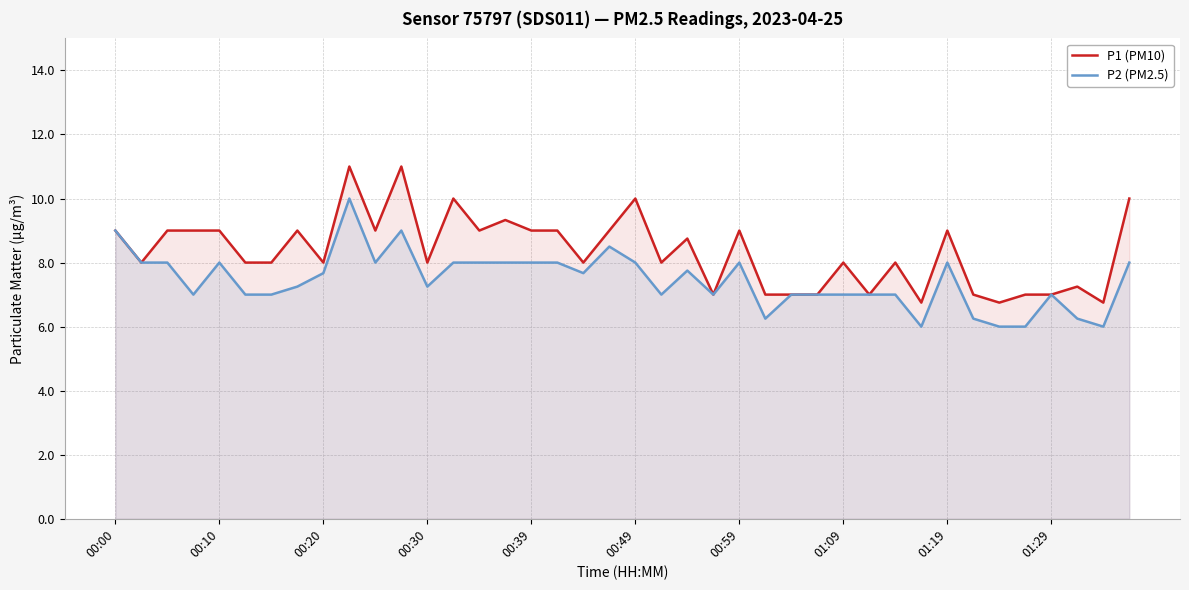

Reading left to right, extract all data points from this chart.

P1 (PM10): 9.0	8.0	9.0	9.0	9.0	8.0	8.0	9.0	8.0	11.0	9.0	11.0	8.0	10.0	9.0	9.3	9.0	9.0	8.0	9.0	10.0	8.0	8.8	7.0	9.0	7.0	7.0	7.0	8.0	7.0	8.0	6.8	9.0	7.0	6.8	7.0	7.0	7.2	6.8	10.0
P2 (PM2.5): 9.0	8.0	8.0	7.0	8.0	7.0	7.0	7.2	7.7	10.0	8.0	9.0	7.2	8.0	8.0	8.0	8.0	8.0	7.7	8.5	8.0	7.0	7.8	7.0	8.0	6.2	7.0	7.0	7.0	7.0	7.0	6.0	8.0	6.2	6.0	6.0	7.0	6.2	6.0	8.0